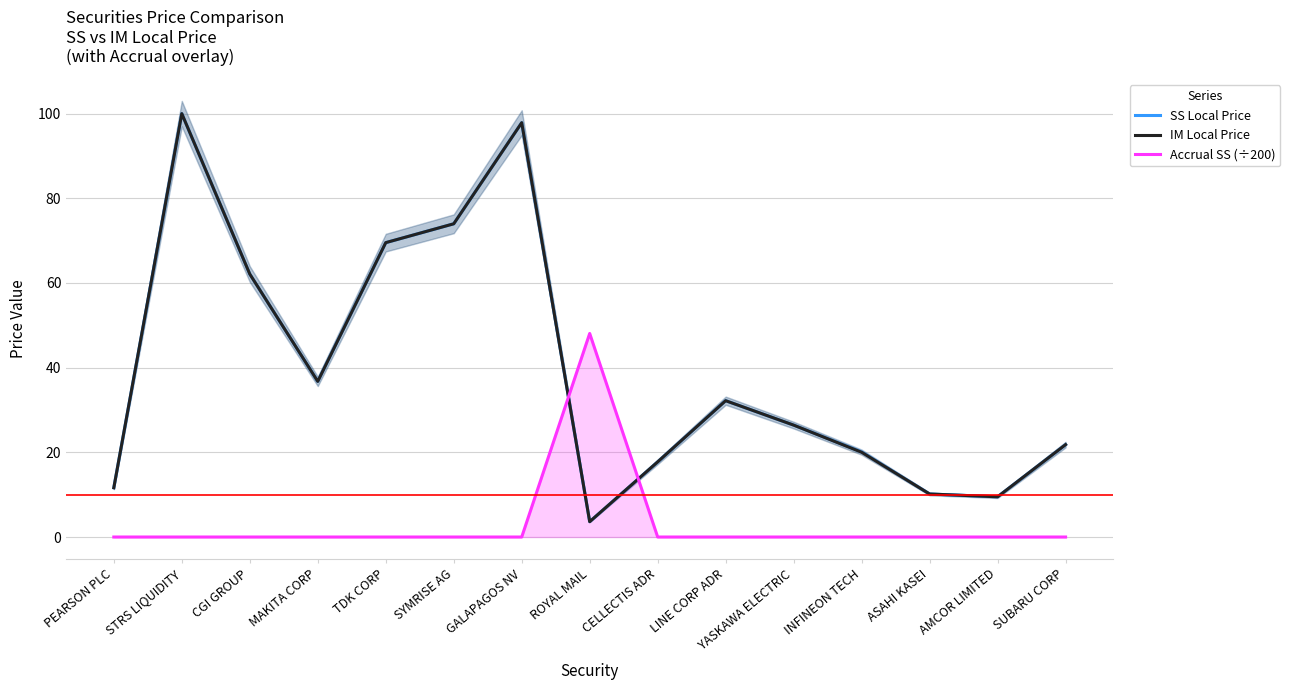

At which category is the sum across all series the highest?

STRS LIQUIDITY